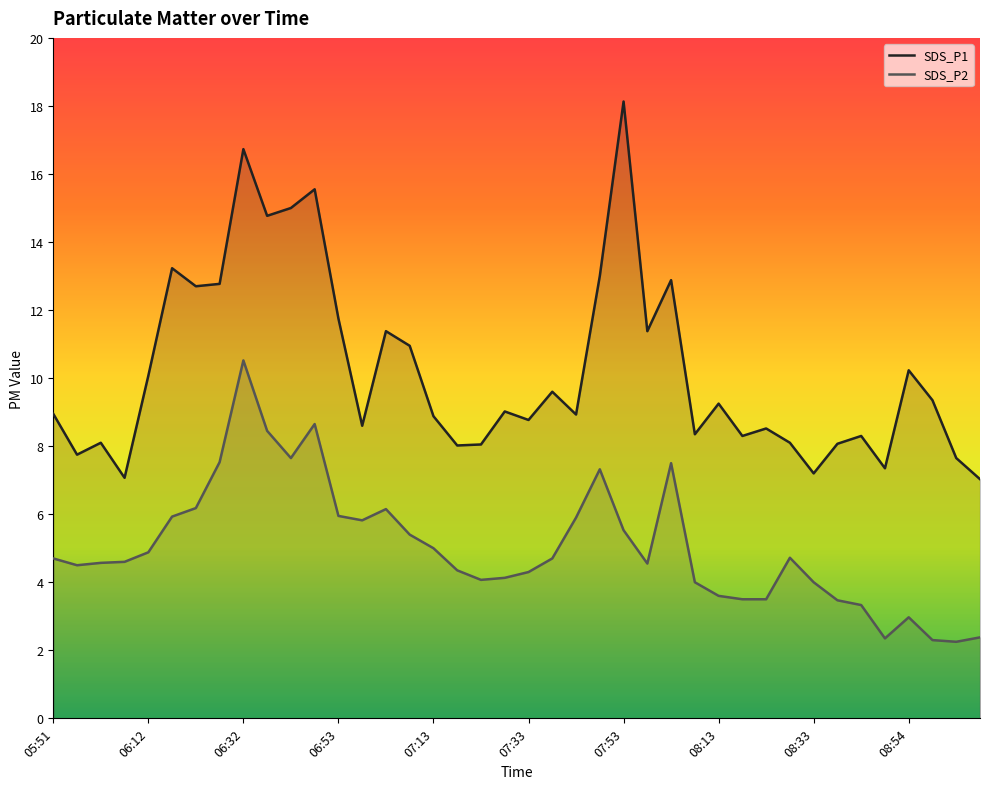

In SDS_P2, how many points are lower than both neighbors (excluding endpoints)?

7